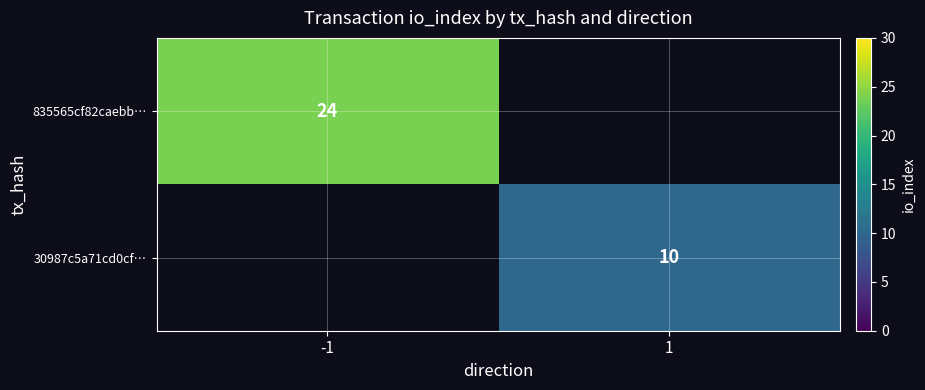

The 835565cf82caebb… series shows 40 at -1. True or false?

False